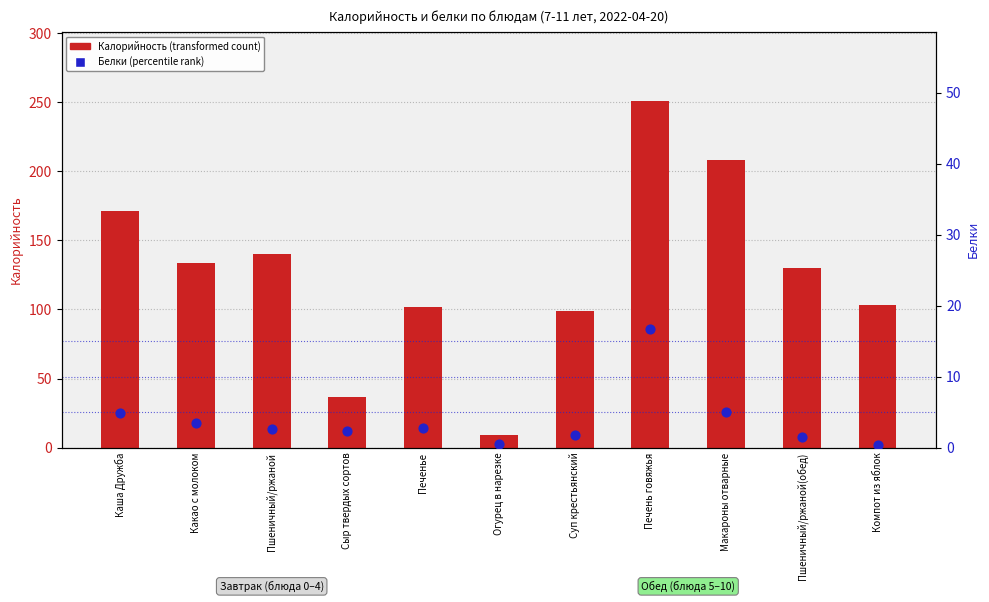

At which category is the sum across all series the highest?

Печень говяжья